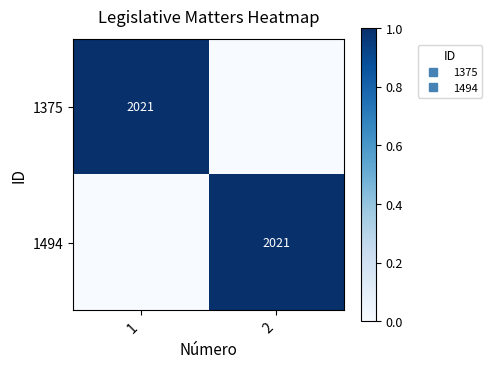

What is the sum of all 1375 values?

1